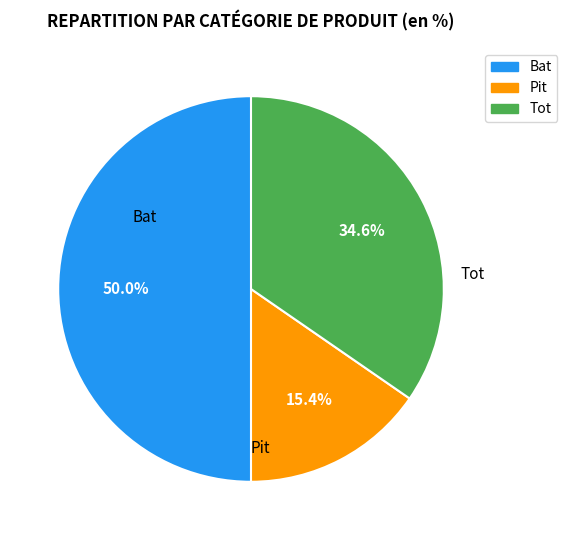

Is it true that Bat is 57% of the pie?

False